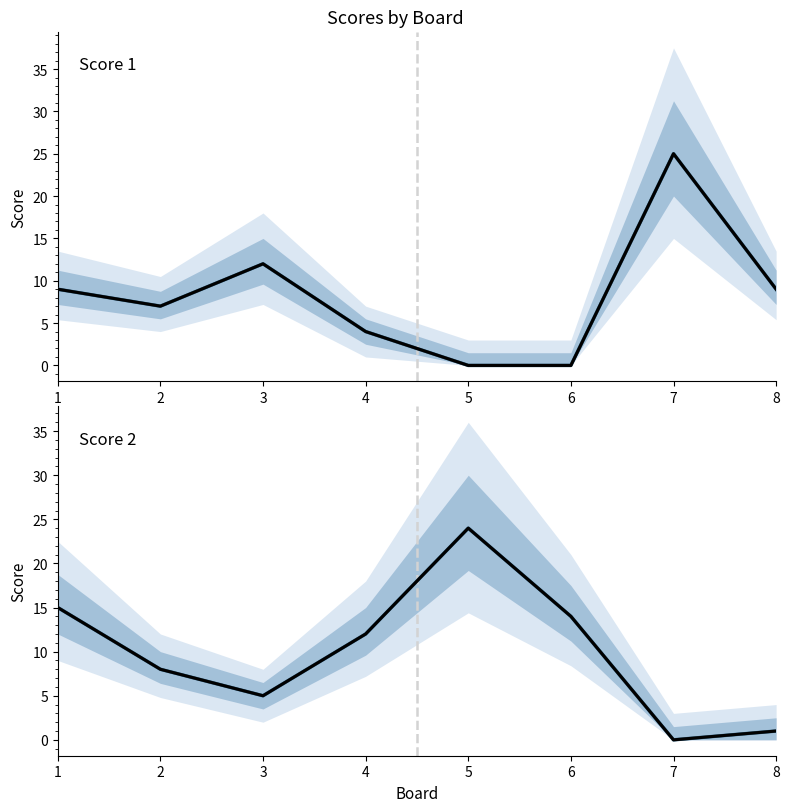

What is the maximum value shown in the chart?

25